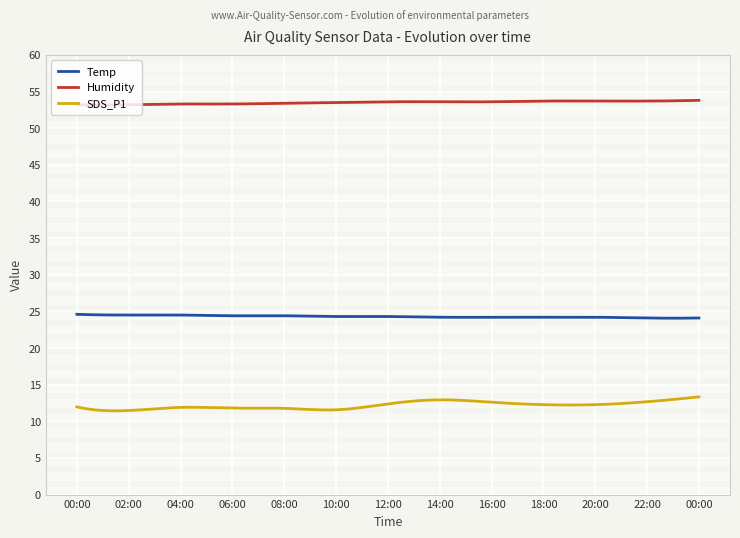

Which series has the largest total across all categories?

Humidity